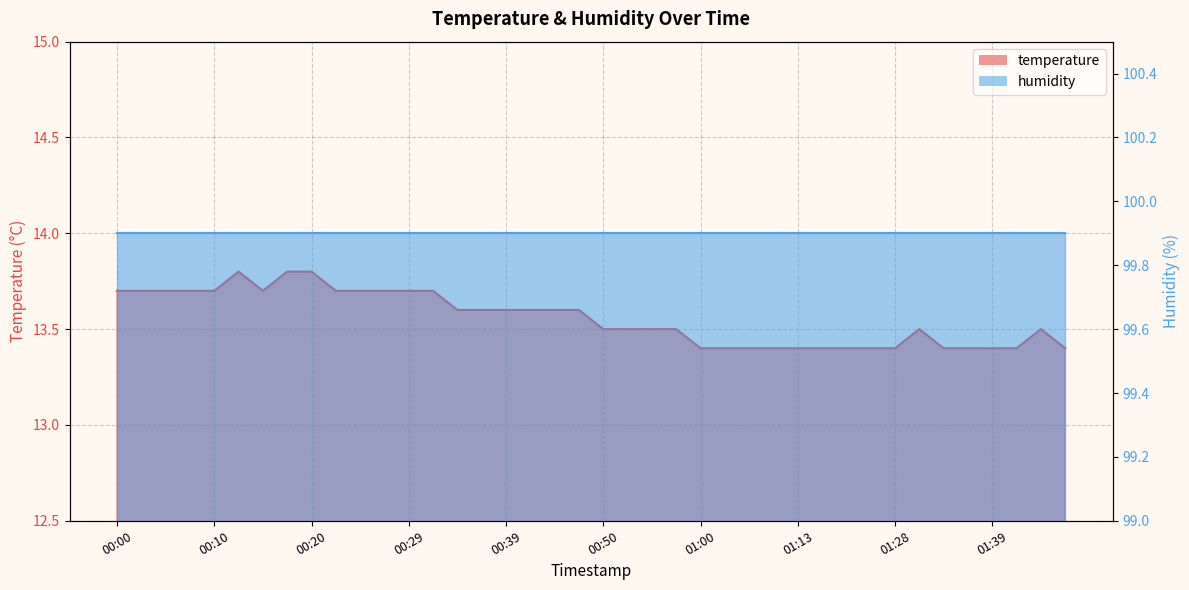

List the labels in order of value, smallest first.

01:00, 01:02, 01:05, 01:10, 01:13, 01:15, 01:18, 01:20, 01:28, 01:34, 01:36, 01:39, 01:41, 01:46, 00:50, 00:52, 00:55, 00:57, 01:31, 01:44, 00:34, 00:37, 00:39, 00:42, 00:44, 00:47, 00:00, 00:03, 00:05, 00:07, 00:10, 00:15, 00:22, 00:24, 00:27, 00:29, 00:32, 00:12, 00:17, 00:20